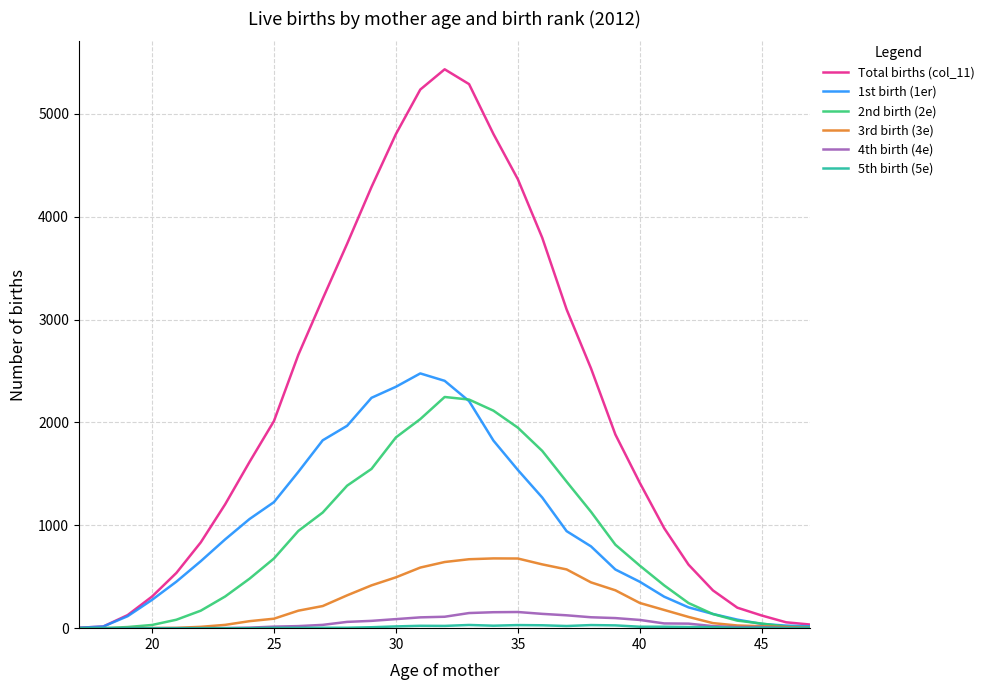

Which series has the largest total across all categories?

Total births (col_11)